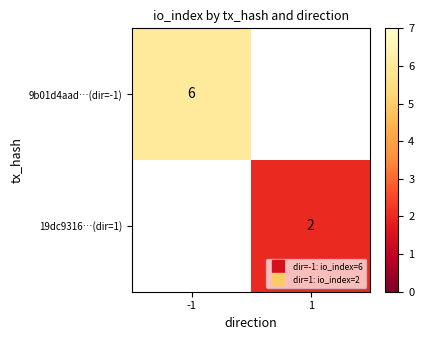

Is it true that 9b01d4aad…(dir=-1) equals 9.9 at -1?

False